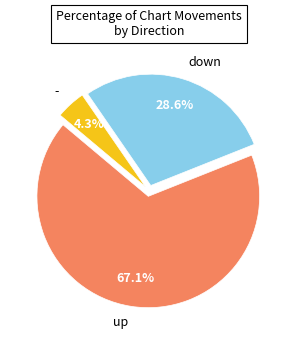

How many slices are in this pie chart?

3